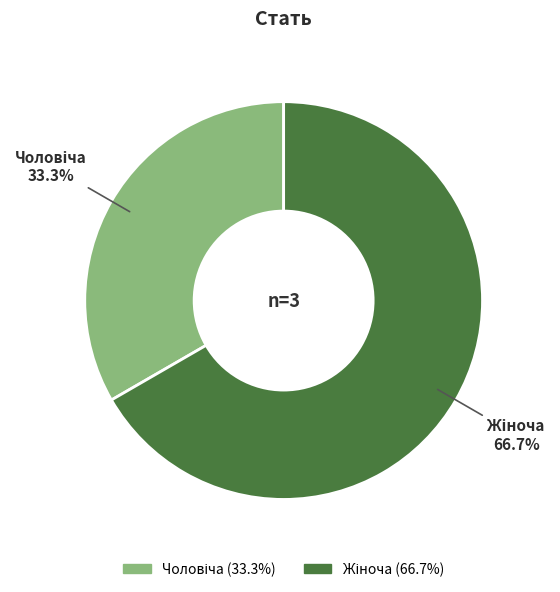

Does any single category account for the majority?

Yes